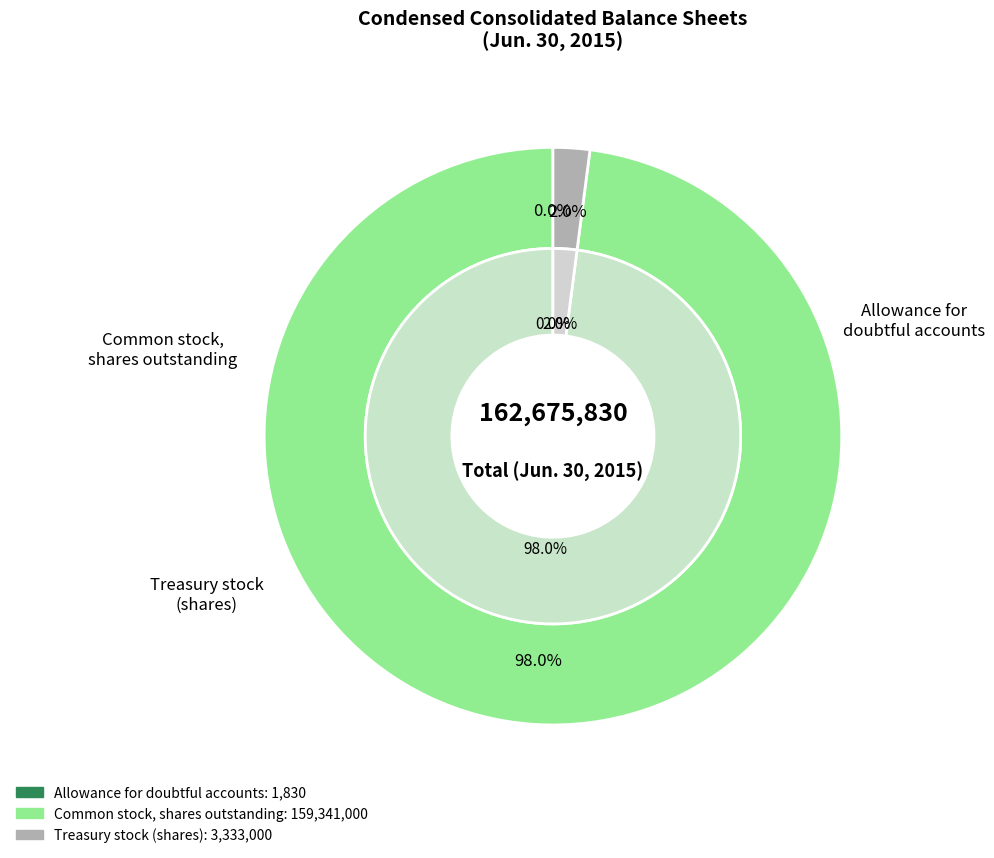

What is the total percentage of Treasury stock (shares) and Common stock, shares outstanding?

100.0%